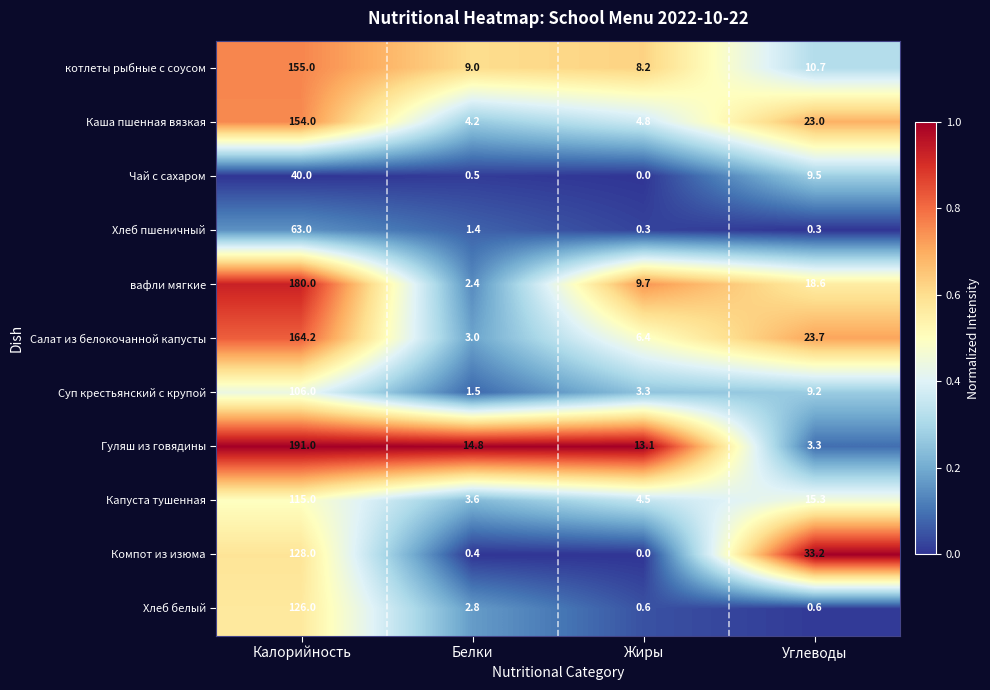

The value of Каша пшенная вязкая at Белки is 7.5. True or false?

False